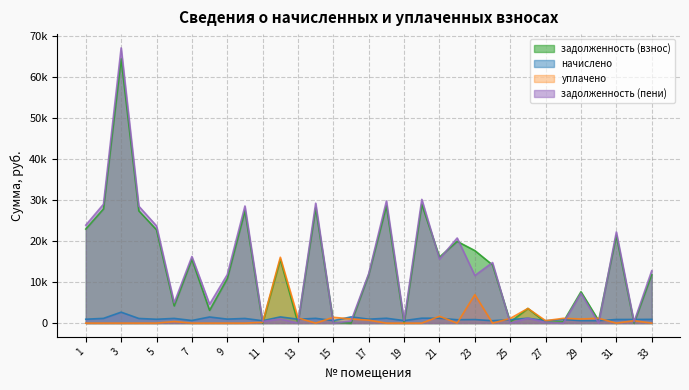

Reading left to right, extract all data points from this chart.

задолженность (взнос): 1=22931.9	2=27829.1	3=64411.9	4=27358.2	5=22743.5	6=4204.2	7=15586.2	8=3111.3	9=10833.6	10=27405.1	11=0.1	12=15545.8	13=0.0	14=28064.4	15=202.7	16=0.0	17=11839.4	18=28582.4	19=0.0	20=28959.2	21=16081.6	22=19918.2	23=17676.7	24=14173.6	25=286.0	26=3574.3	27=196.9	28=292.5	29=7644.3	30=590.9	31=21330.8	32=0.0	33=11846.0
начислено: 1=949.6	2=1152.5	3=2667.4	4=1133.0	5=941.9	6=1146.6	7=645.5	8=1493.7	9=977.0	10=1134.9	11=585.0	12=1513.2	13=951.6	14=1162.2	15=610.4	16=1517.1	17=961.4	18=1183.7	19=620.1	20=1199.2	21=1193.4	22=824.9	23=867.8	24=587.0	25=858.0	26=1191.5	27=590.9	28=877.5	29=604.5	30=590.9	31=883.4	32=889.2	33=916.5
уплачено: 1=0.0	2=0.0	3=0.0	4=0.0	5=0.0	6=392.0	7=0.0	8=0.0	9=0.0	10=0.0	11=195.0	12=16050.2	13=1270.0	14=0.0	15=1420.3	16=1011.0	17=722.0	18=0.0	19=0.0	20=0.0	21=1661.0	22=0.0	23=6936.5	24=0.0	25=1144.0	26=3574.3	27=590.9	28=1170.0	29=1000.0	30=1181.8	31=0.0	32=593.0	33=0.0
задолженность (пени): 1=23881.5	2=28981.5	3=67079.3	4=28491.2	5=23685.3	6=4958.8	7=16231.6	8=4605.0	9=11810.6	10=28540.0	11=390.1	12=1008.8	13=0.0	14=29226.6	15=0.0	16=505.9	17=12078.7	18=29766.1	19=615.4	20=30158.5	21=15614.0	22=20743.0	23=11608.0	24=14760.5	25=0.0	26=1191.5	27=196.9	28=0.0	29=7248.8	30=0.0	31=22214.2	32=296.0	33=12762.5